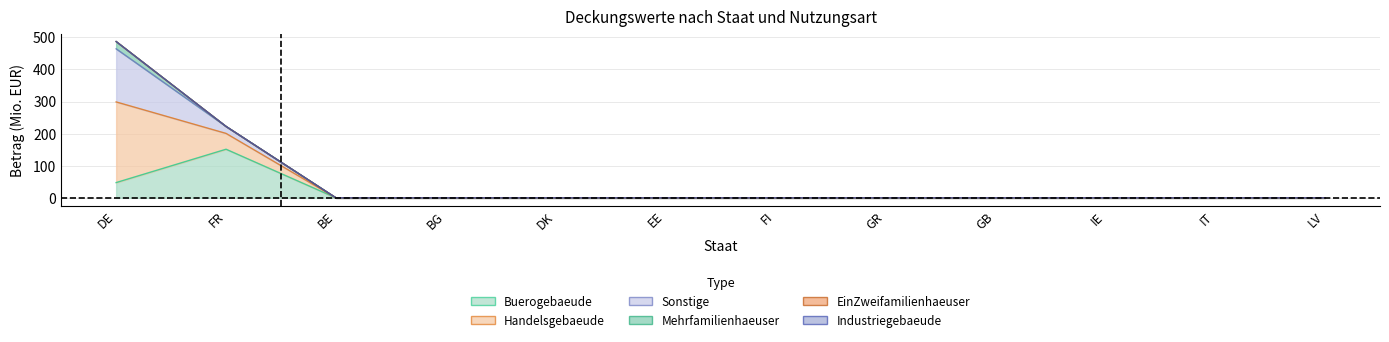

Is it true that EinZweifamilienhaeuser equals 0.0 at BE?

True